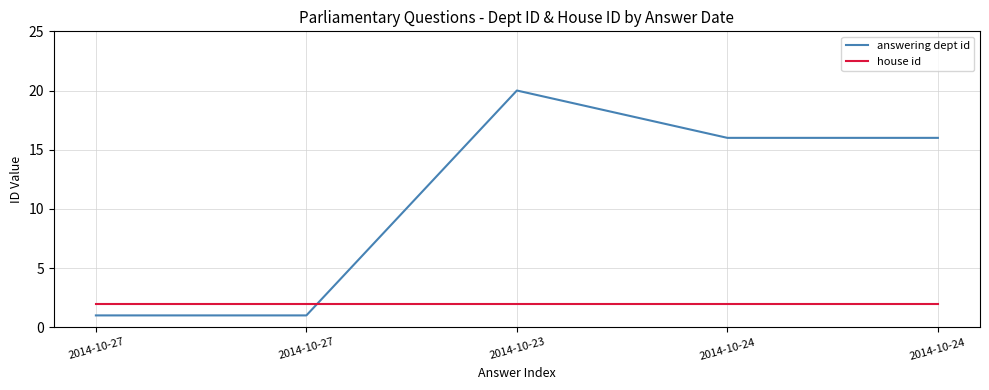

List the series in order of their peak value, lowest first.

house id, answering dept id